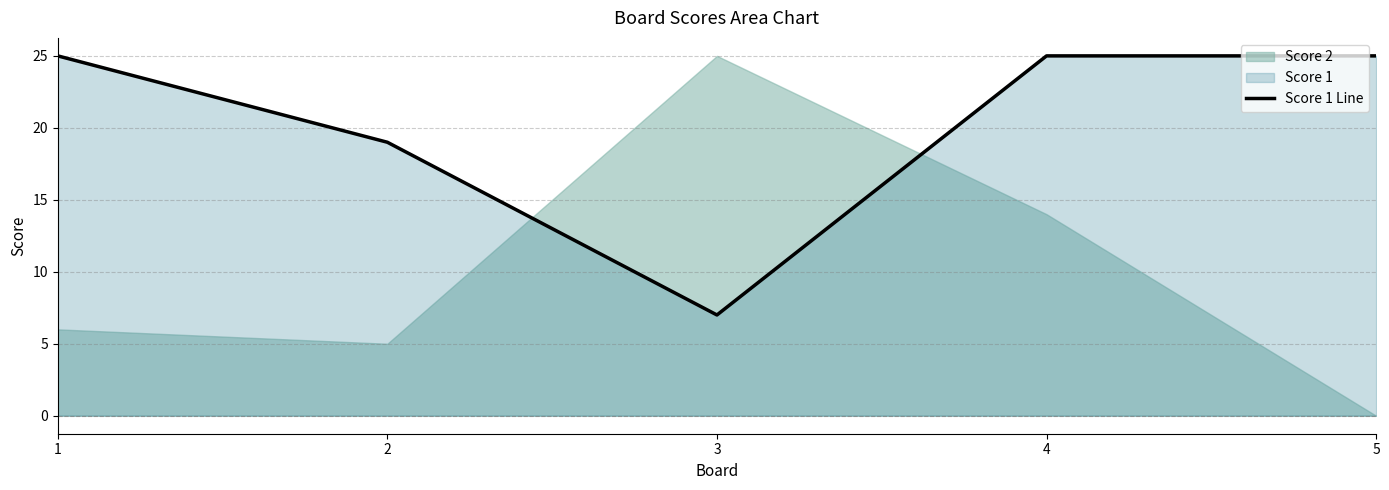

Does the chart display data point markers on the line(s)?

No